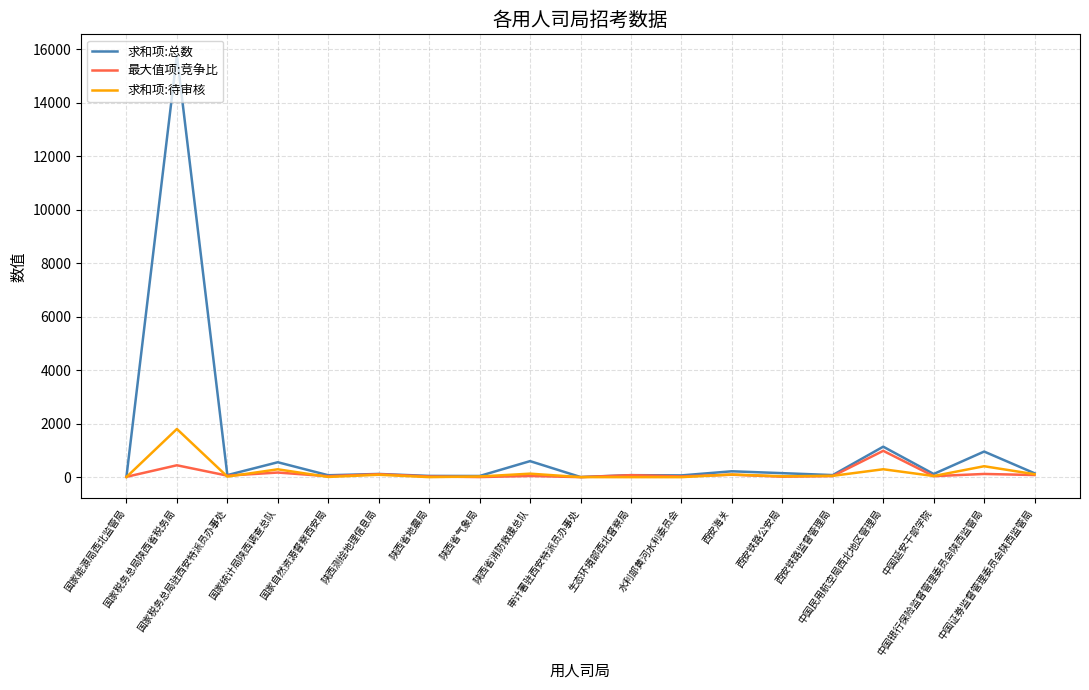

Rank the series by their maximum value, from highest to lowest.

求和项:总数, 求和项:待审核, 最大值项:竞争比